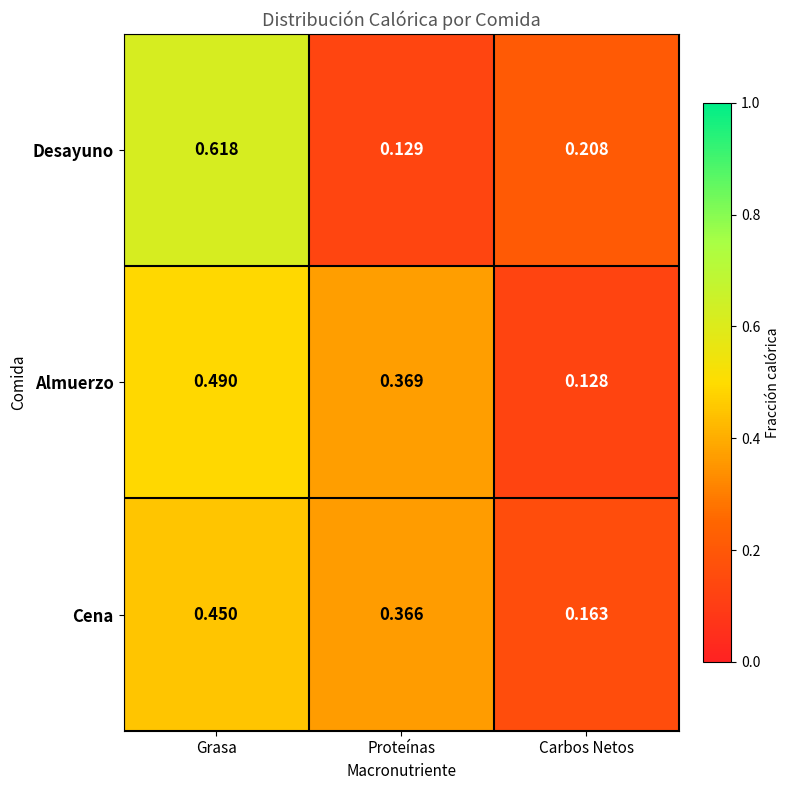

Which label corresponds to the largest value in the chart?

Grasa